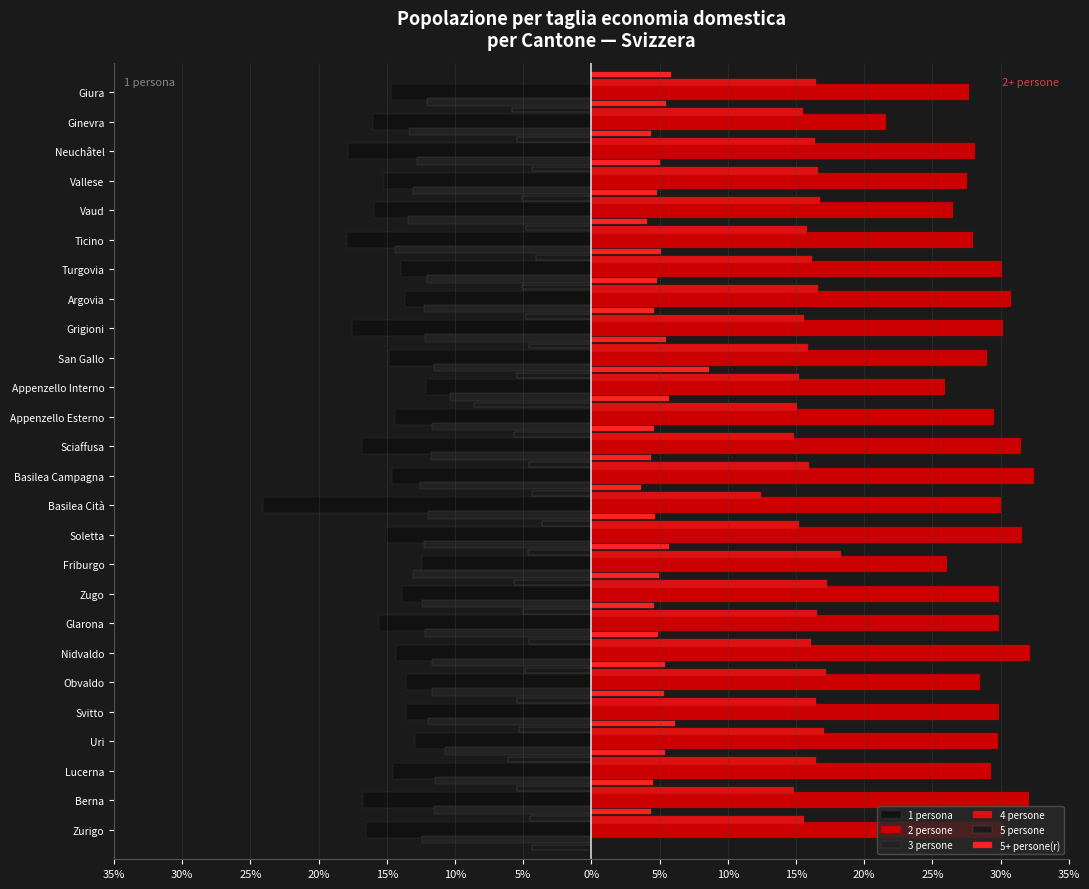

List the series in order of their peak value, highest first.

2 persone, 4 persone, 5+ persone(r), 5 persone, 3 persone, 1 persona